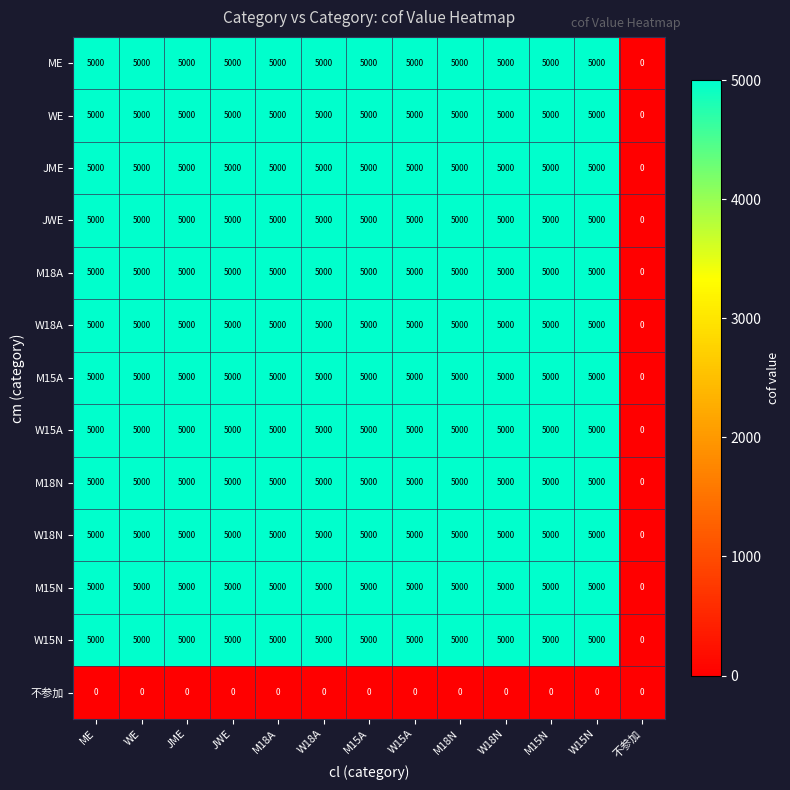

What is the spread (max minus min) of values at M18N?

5000